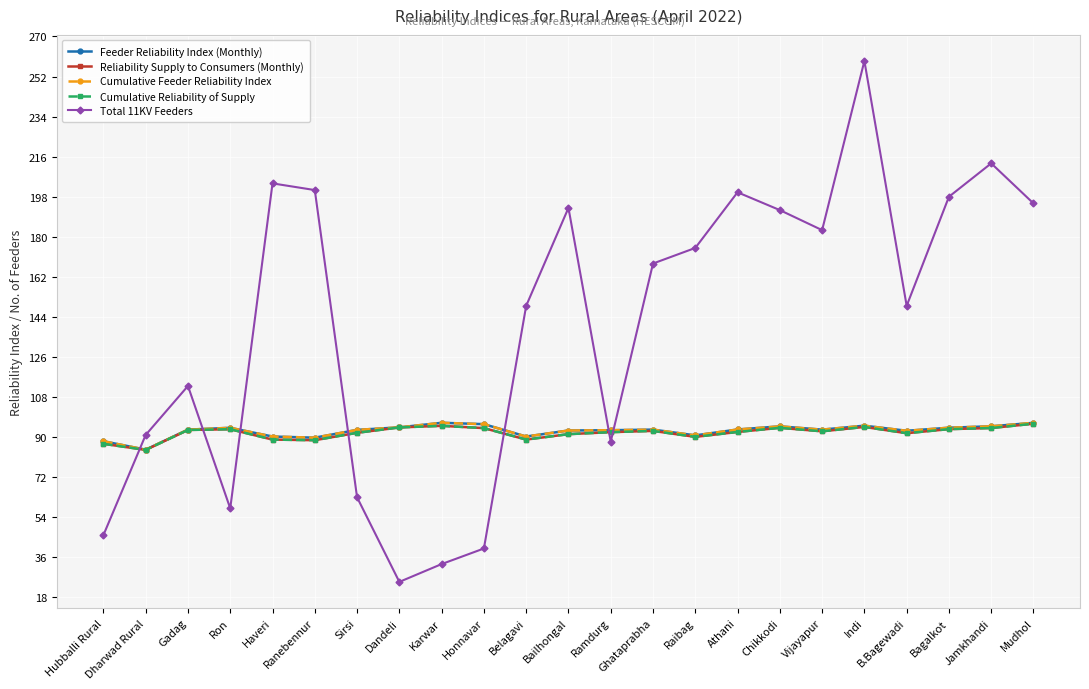

What position from the left is Mudhol?

23